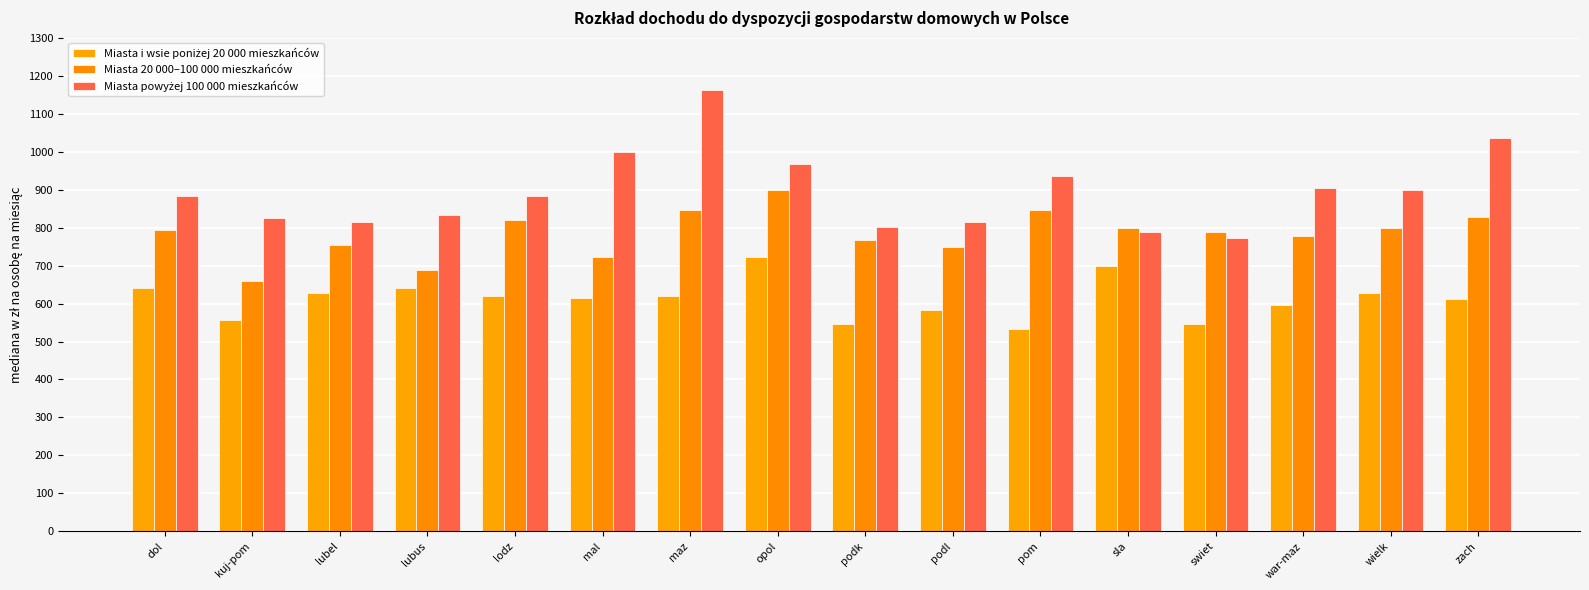

How many data points does each series have?

16